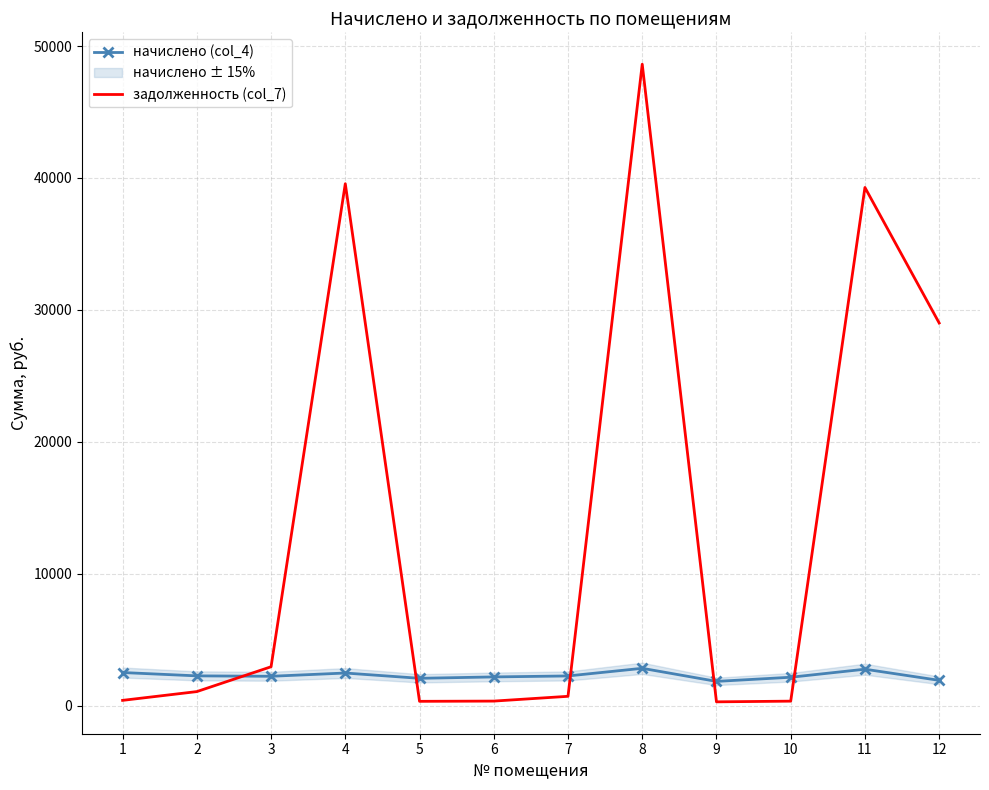

Where does the начислено (col_4) series first go above 2271?

1